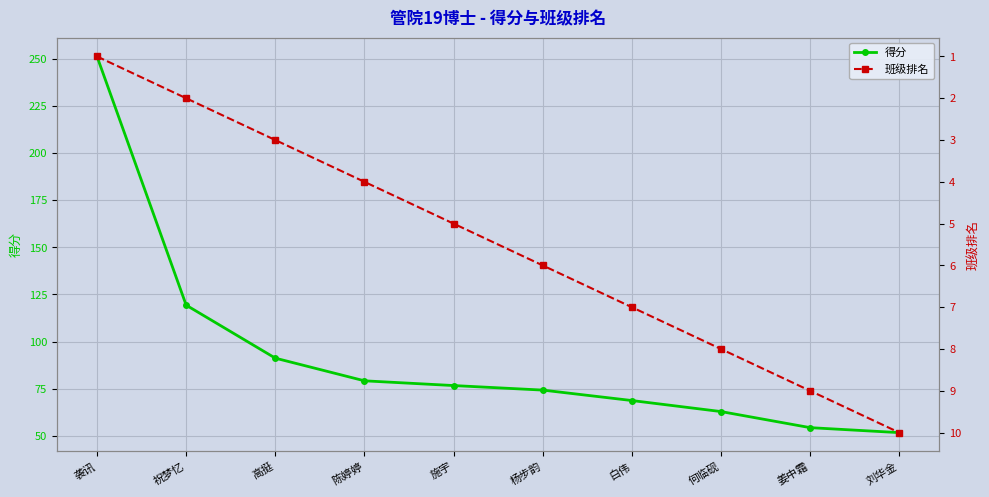

What is the average value of the 得分 series?

93.0